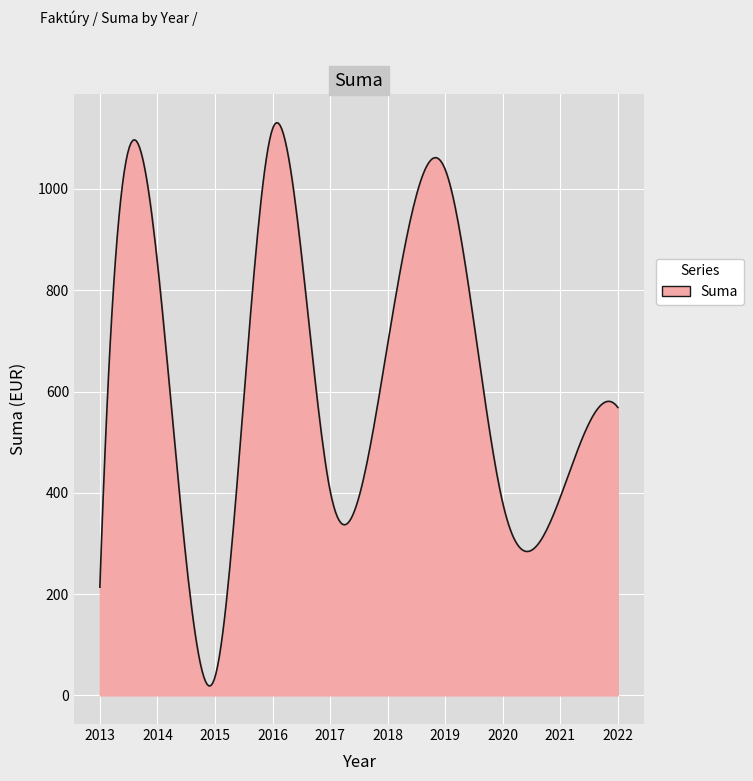

What is the maximum value shown in the chart?

1130.7